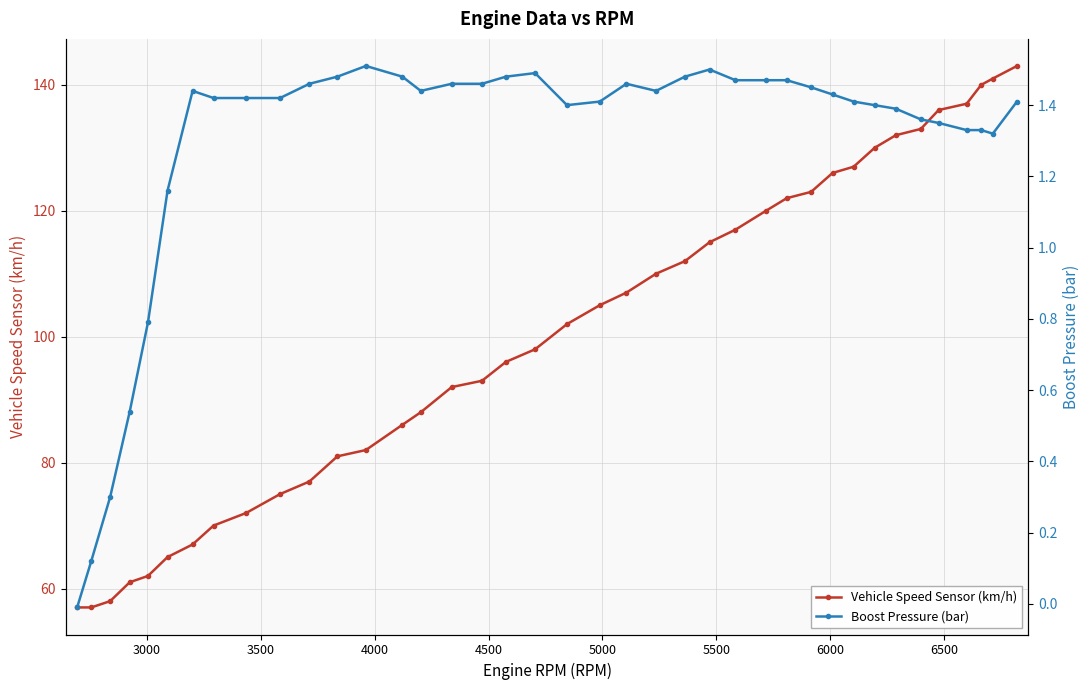

What are all the series names shown in the legend?

Vehicle Speed Sensor (km/h), Boost Pressure (bar)